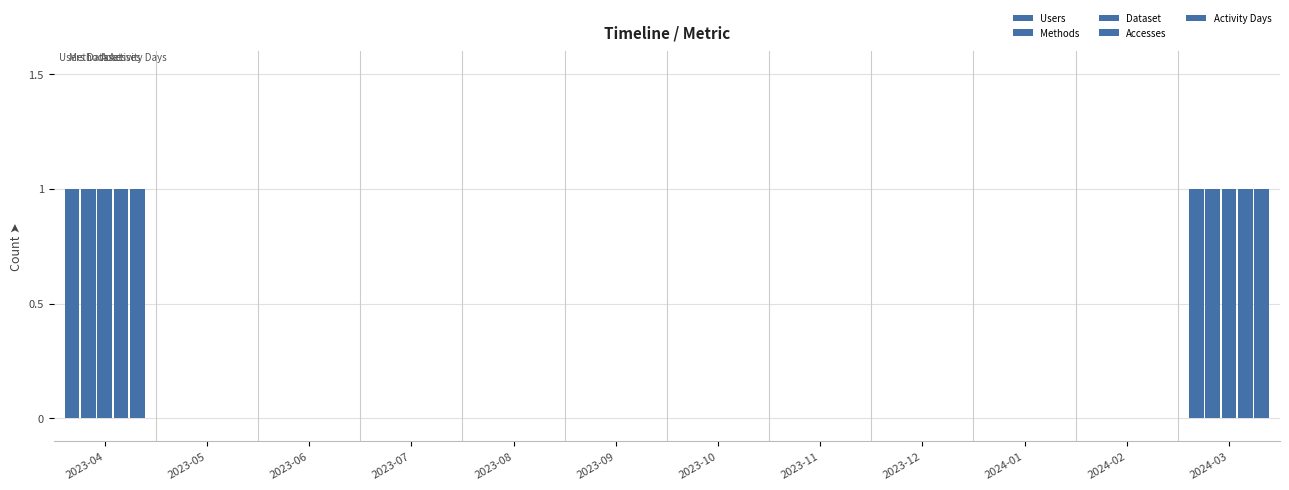

Are the bars horizontal?

No